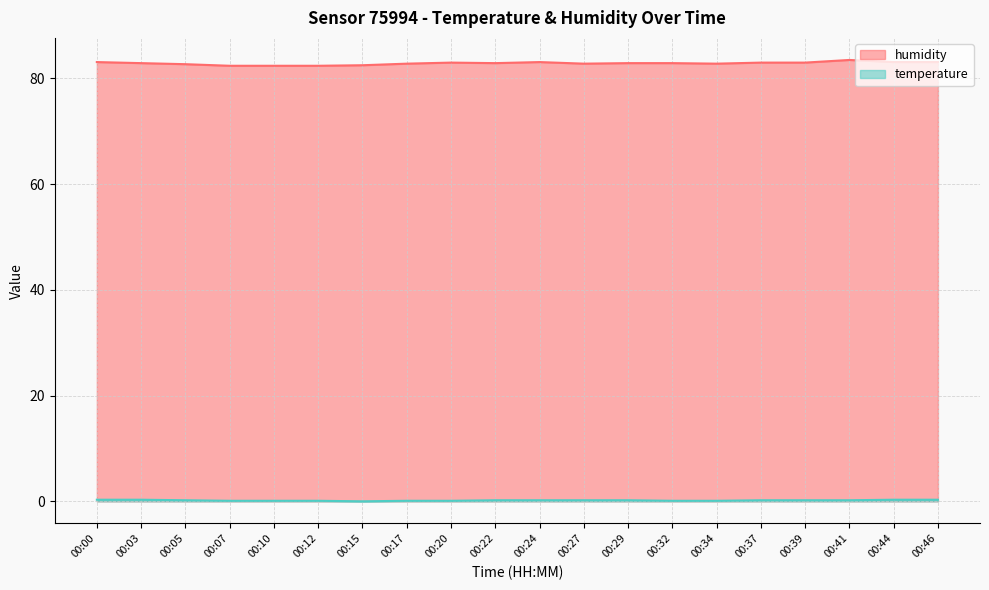

Between 00:03 and 00:46, which series saw the biggest shift?

humidity